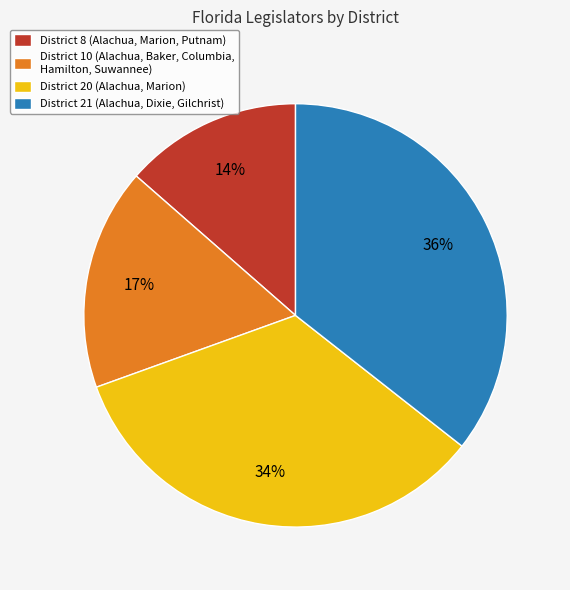

The District 8 (Alachua, Marion, Putnam) slice represents 27% of the pie. True or false?

False